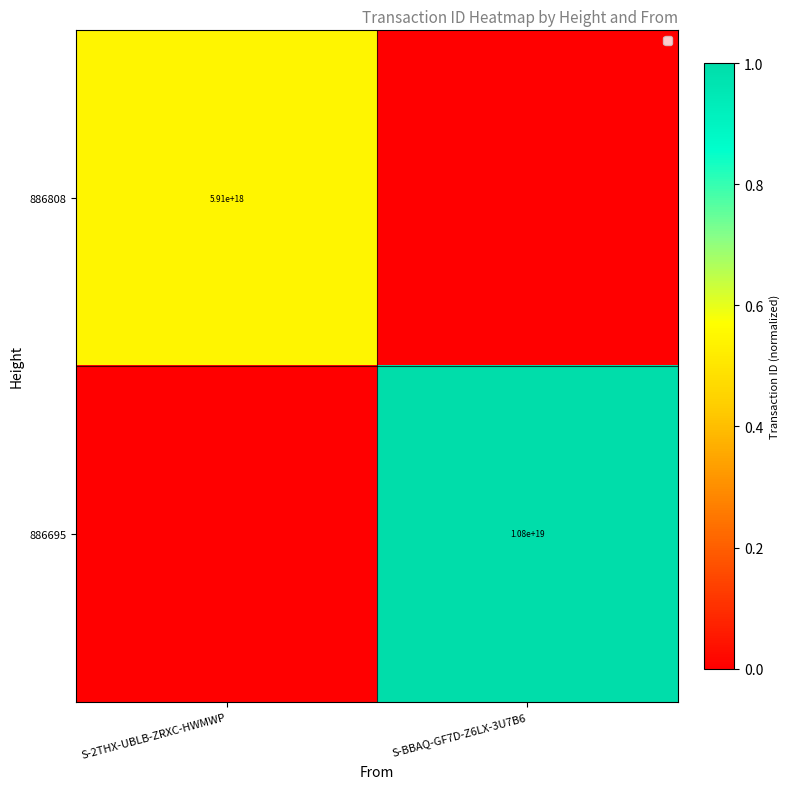

At how many categories does at least one series exceed 0?

2